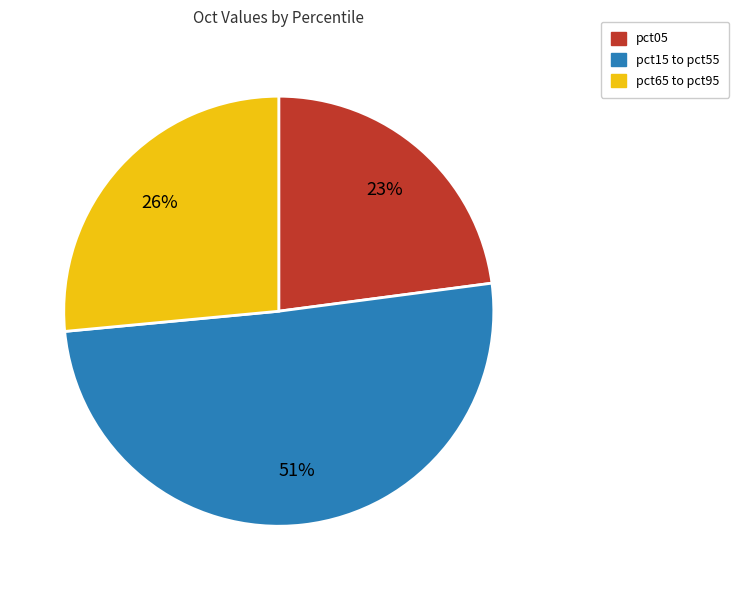

How many slices are in this pie chart?

3